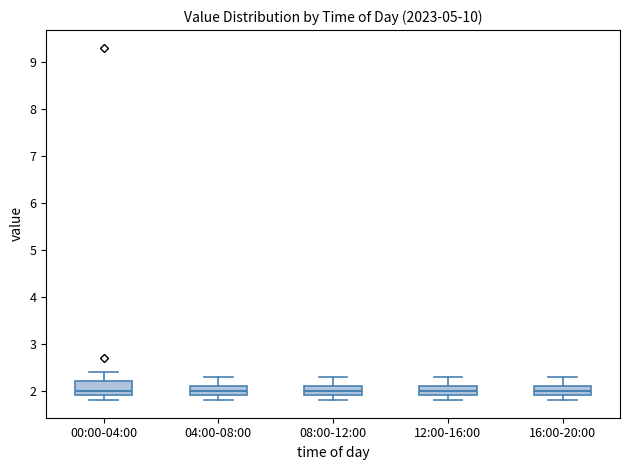

Reading left to right, transcribe this box plot: for each box, give where its median line is, the range the box spans, and where its two whiskers end, as read against the y-axis. The values are not printed on the chart, so give them approximately, as read against the axis.

00:00-04:00: median 2.0, box 1.9 to 2.2, whiskers 1.8 to 2.4
04:00-08:00: median 2.0, box 1.9 to 2.1, whiskers 1.8 to 2.3
08:00-12:00: median 2.0, box 1.9 to 2.1, whiskers 1.8 to 2.3
12:00-16:00: median 2.0, box 1.9 to 2.1, whiskers 1.8 to 2.3
16:00-20:00: median 2.0, box 1.9 to 2.1, whiskers 1.8 to 2.3